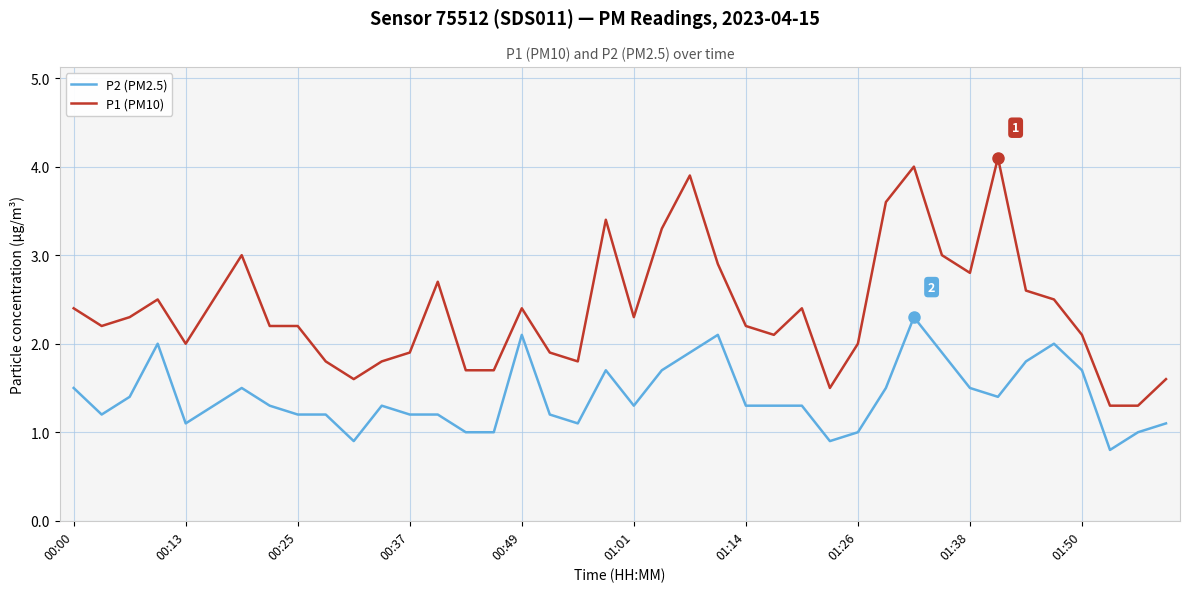

Rank the series by their average value, from highest to lowest.

P1 (PM10), P2 (PM2.5)